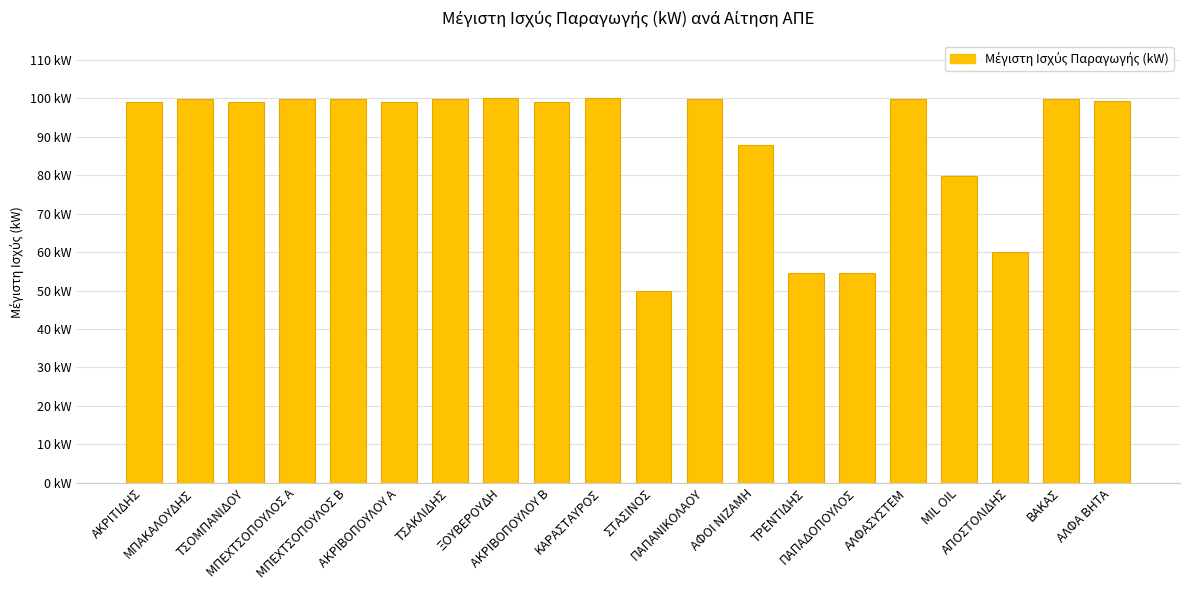

What is the sum of all values?

1780.9